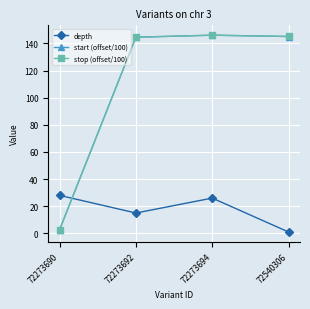

Where does the depth series first go above 26?

72273690